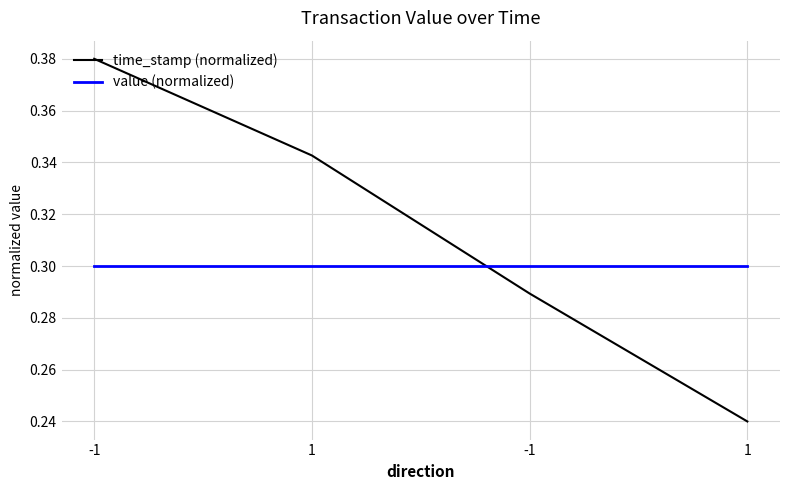

What is the total value across all series at 1?

0.6